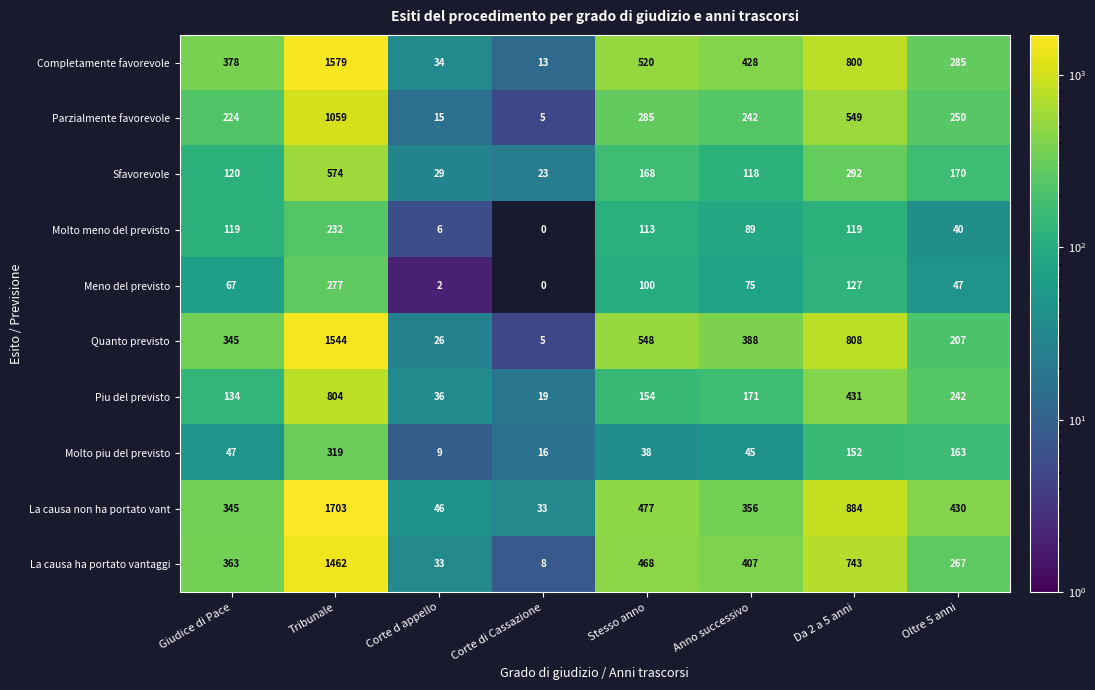

Which series has the widest spread of values?

La causa non ha portato vant